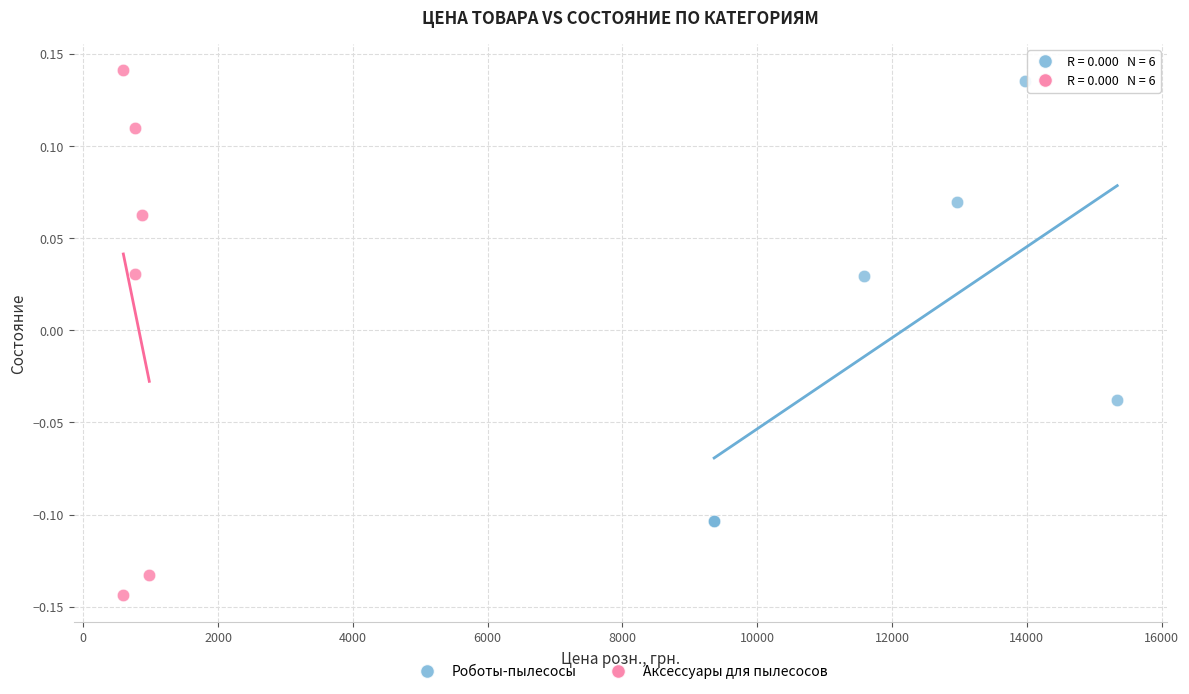

Which series contains the lowest Y value?

Аксессуары для пылесосов